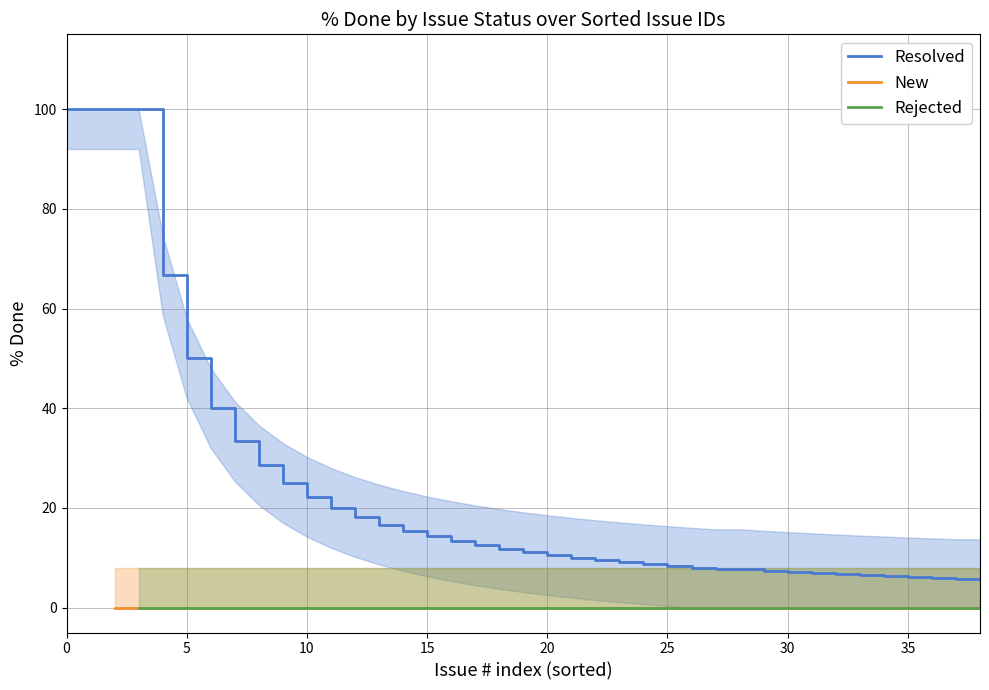

At which category does the chart reach its minimum across all series?

10